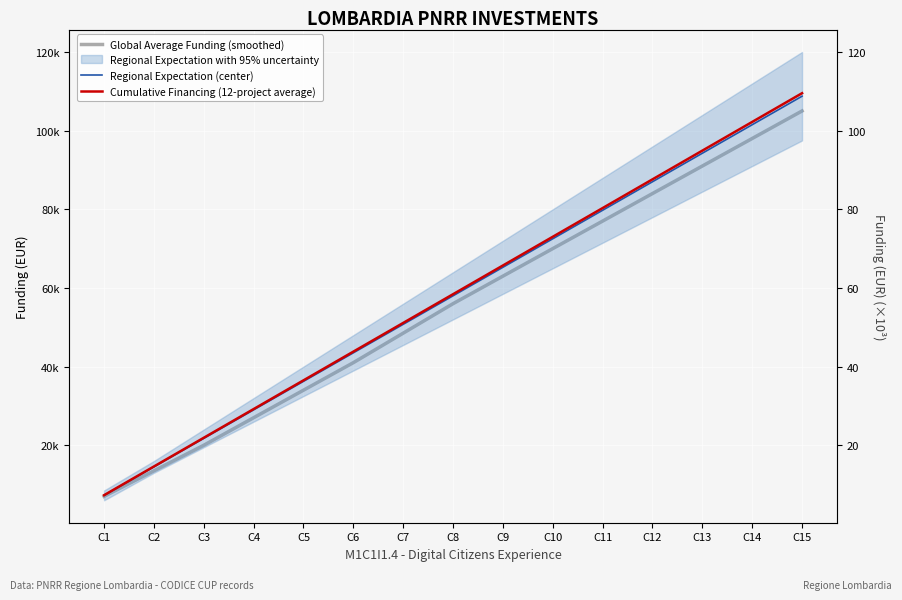

What is the maximum value shown in the chart?

109515